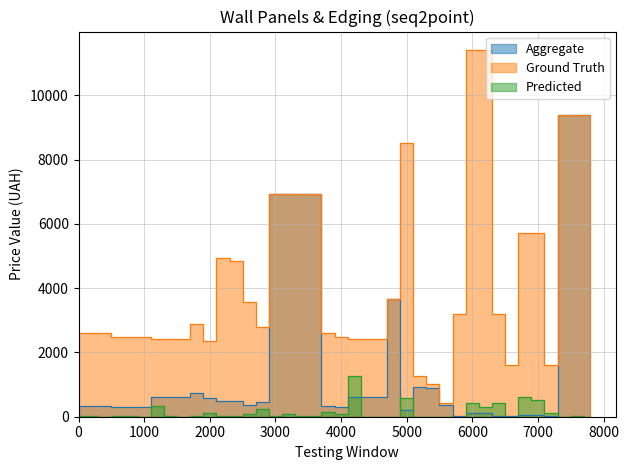

The Aggregate series shows 10097.1 at 17. True or false?

False